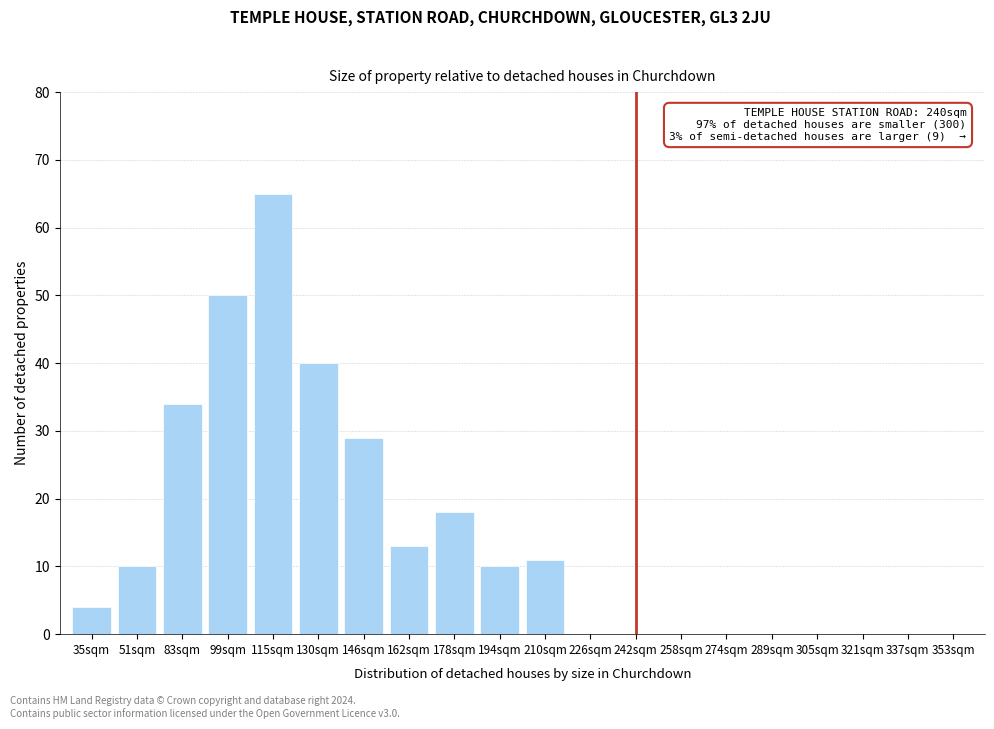

Reading left to right, what are all the values shown in this chart?

35sqm=4	51sqm=10	83sqm=34	99sqm=50	115sqm=65	130sqm=40	146sqm=29	162sqm=13	178sqm=18	194sqm=10	210sqm=11	226sqm=0	242sqm=0	258sqm=0	274sqm=0	289sqm=0	305sqm=0	321sqm=0	337sqm=0	353sqm=0